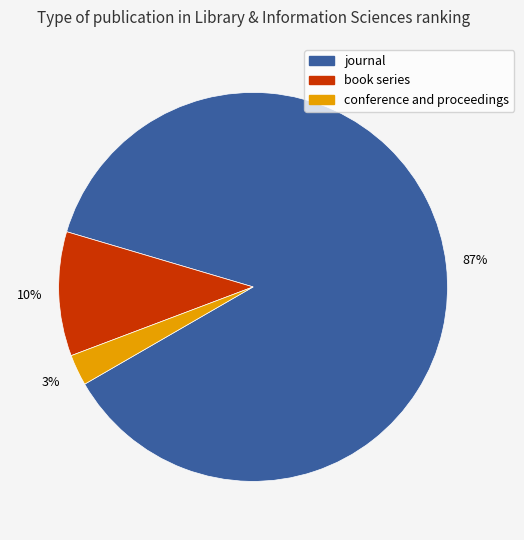

What is the majority slice?

journal